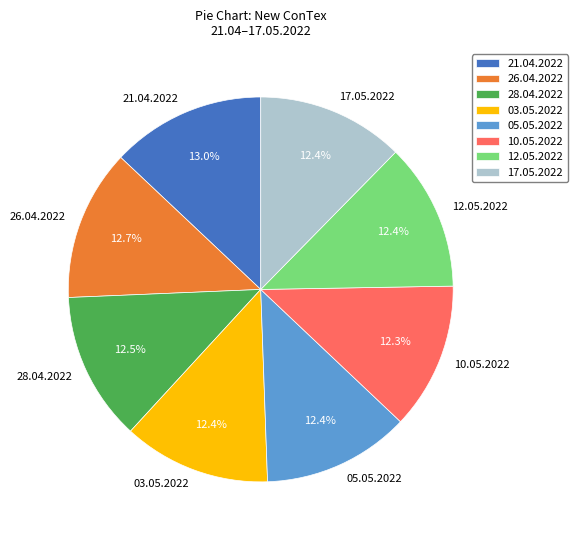

Approximately how many times larger is the value at 28.04.2022 compared to 05.05.2022?

1.0